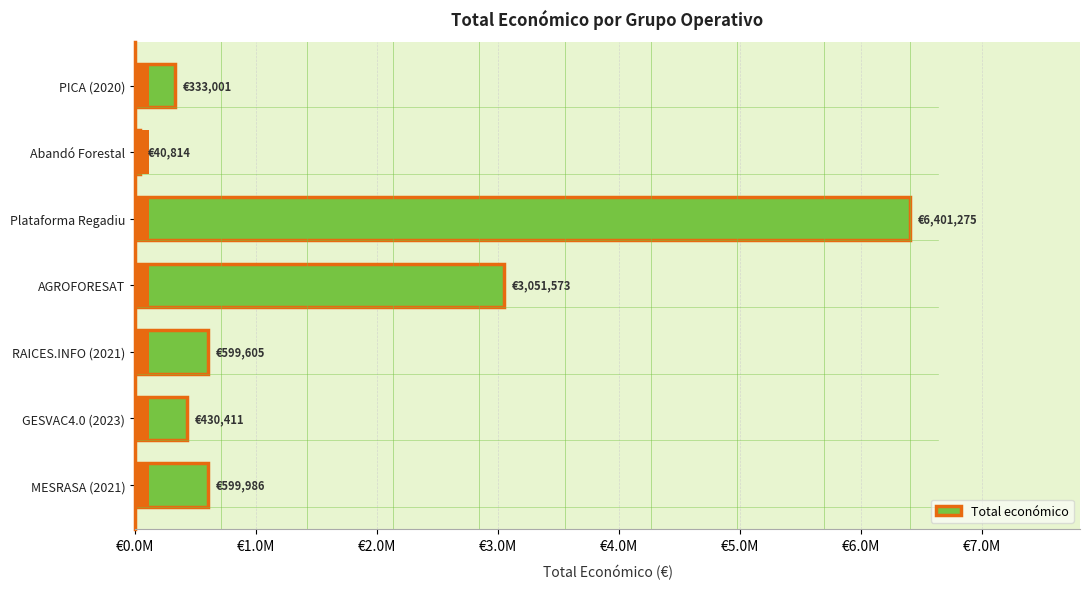

Is it true that the value at RAICES.INFO (2021) is 1025305?

False